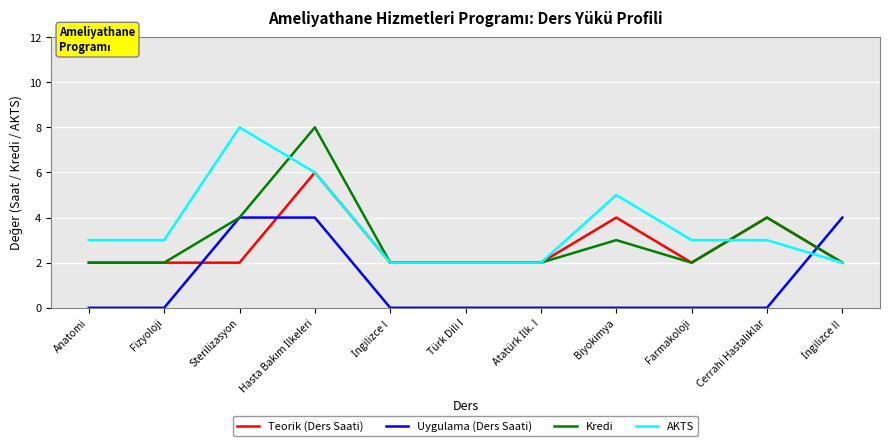

What is the maximum value shown in the chart?

8